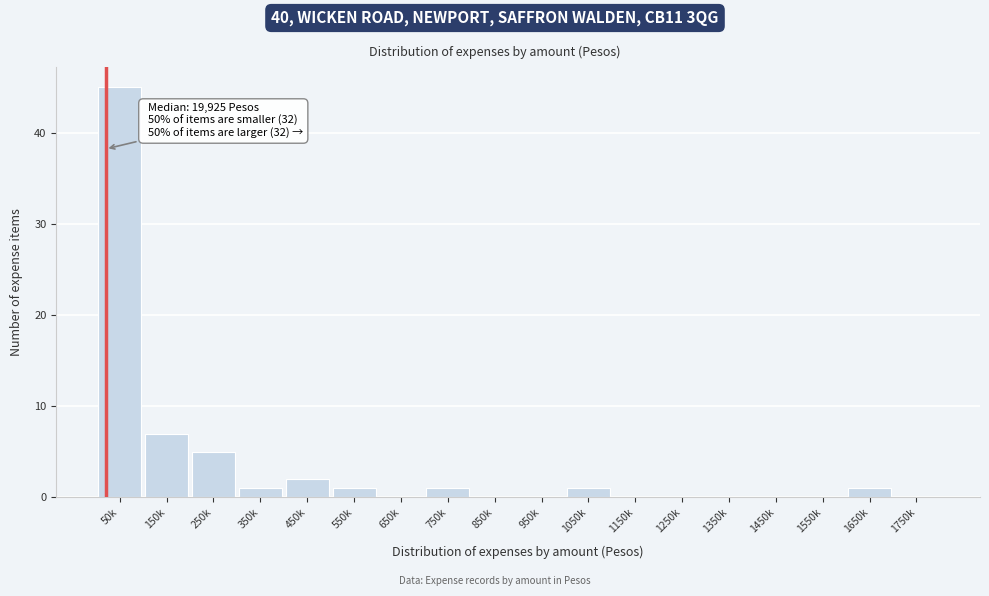

Reading left to right, transcribe all the data shown in this chart.

50k=45	150k=7	250k=5	350k=1	450k=2	550k=1	650k=0	750k=1	850k=0	950k=0	1050k=1	1150k=0	1250k=0	1350k=0	1450k=0	1550k=0	1650k=1	1750k=0